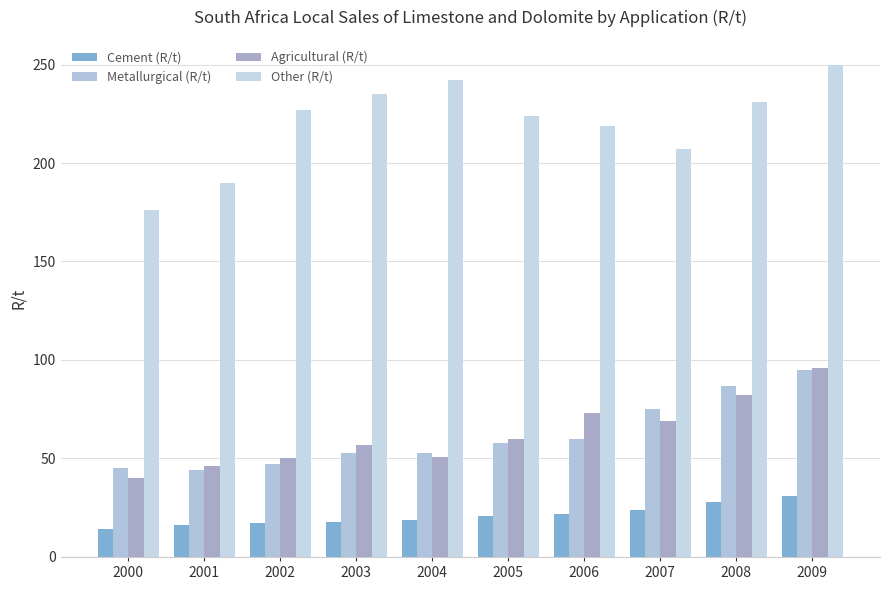

At which label does Other (R/t) reach its minimum?

2000